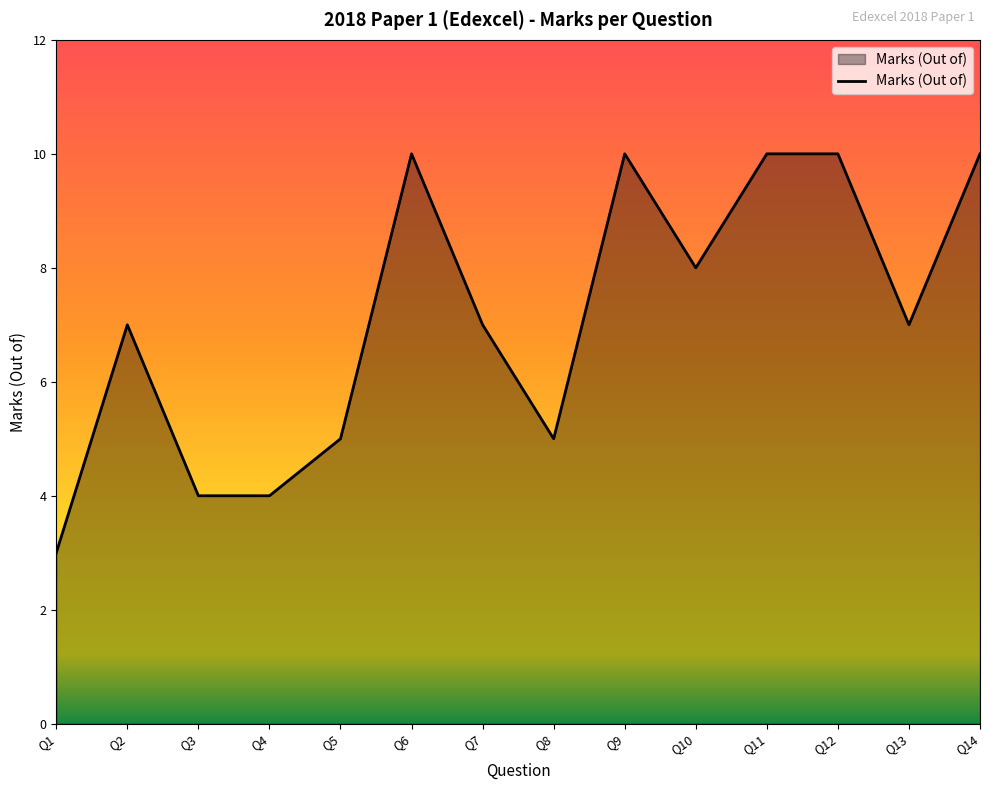

What is the ratio of the value at Q7 to the value at Q13?

1.0